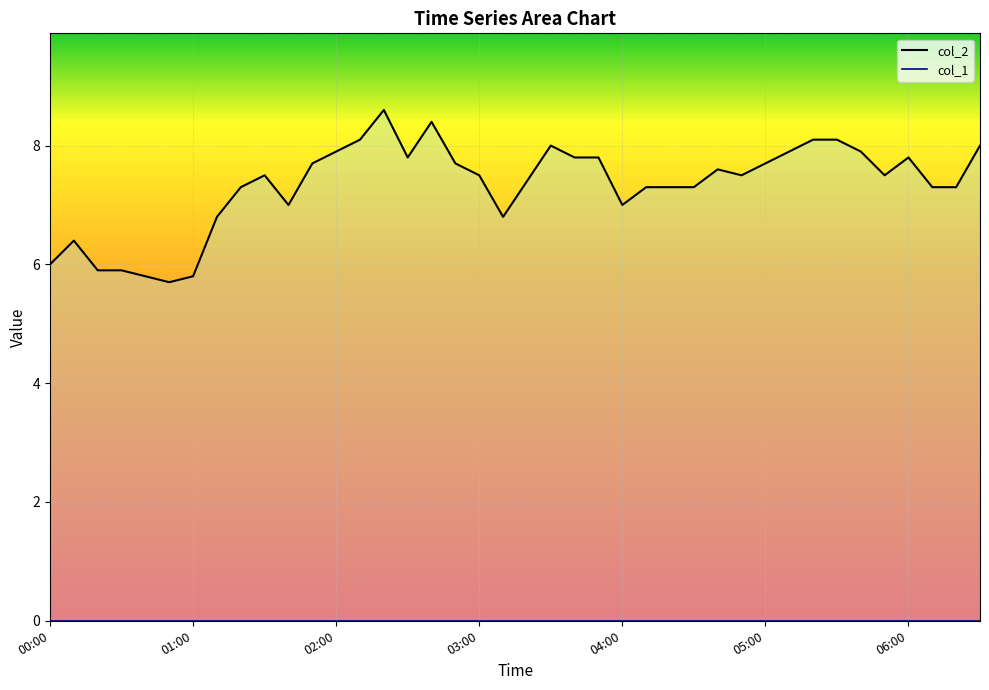

What is the difference between the col_2 values at 31 and 17?

0.2